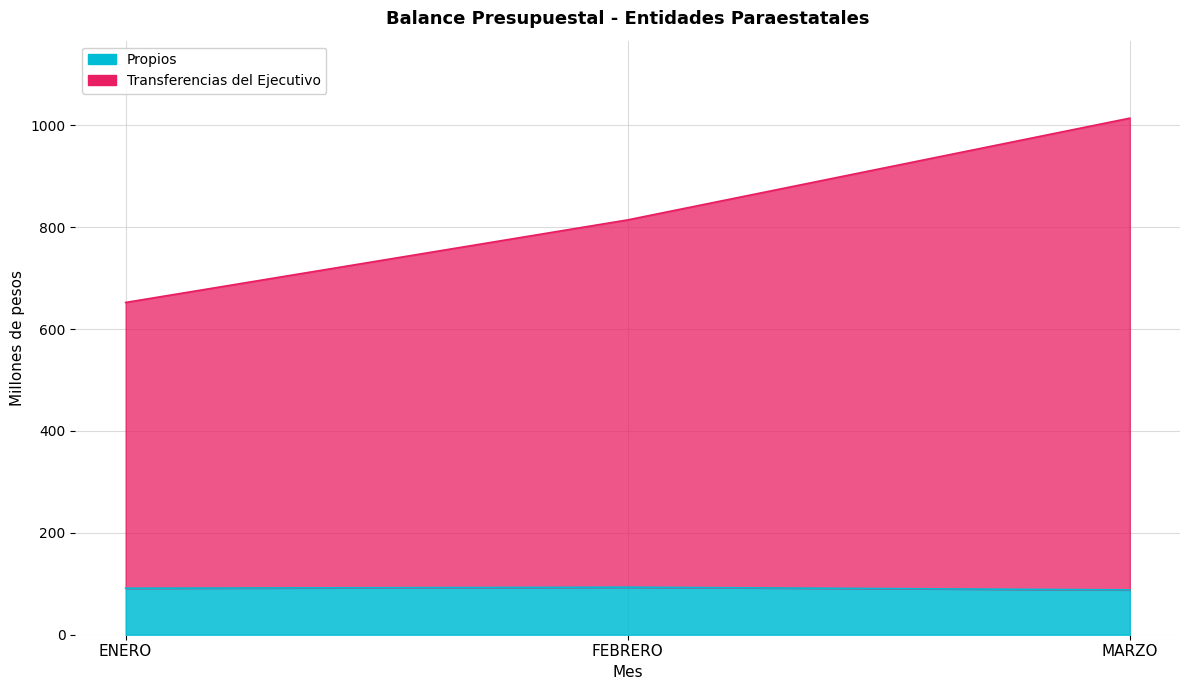

Which series changed the most between FEBRERO and MARZO?

Transferencias del Ejecutivo